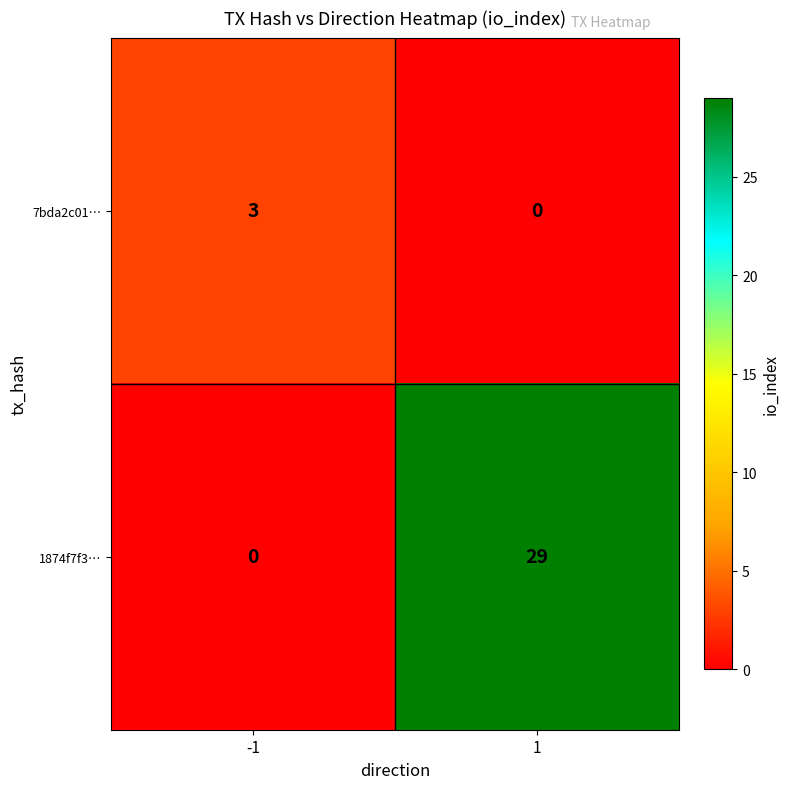

What is the difference between the 7bda2c01… values at -1 and 1?

3